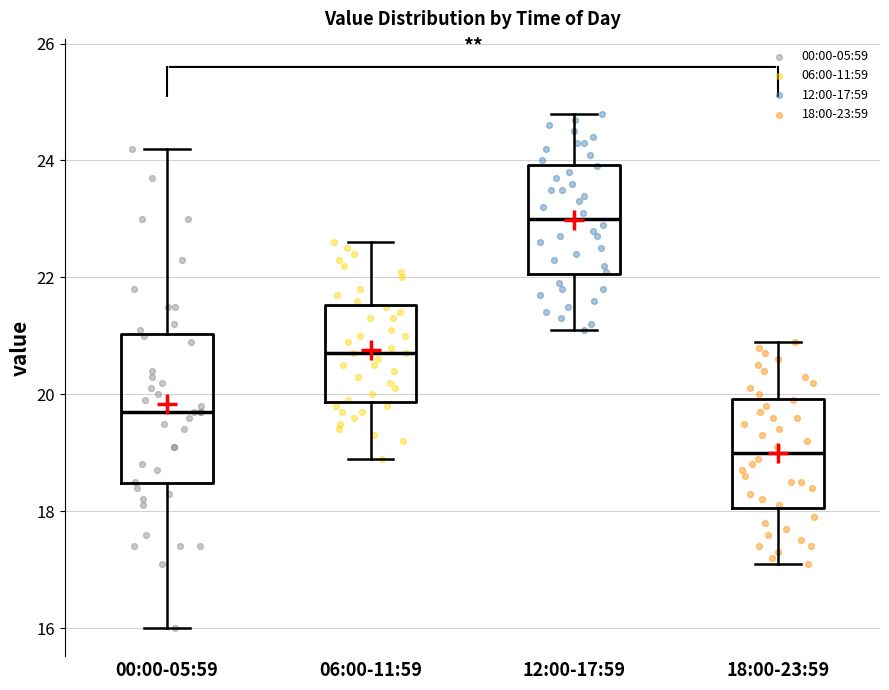

Which box is the tallest, from its lower edge to its upper edge?

00:00-05:59